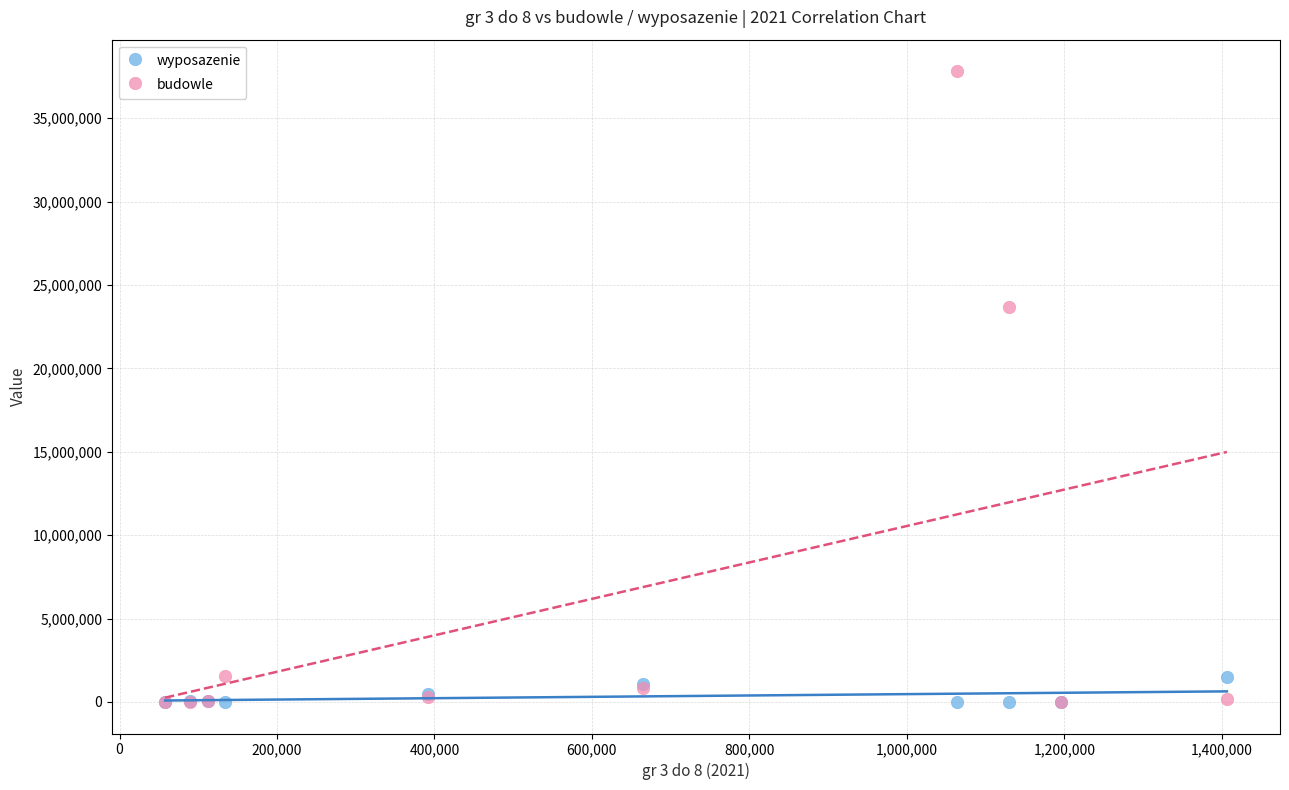

Which series contains the highest Y value?

budowle